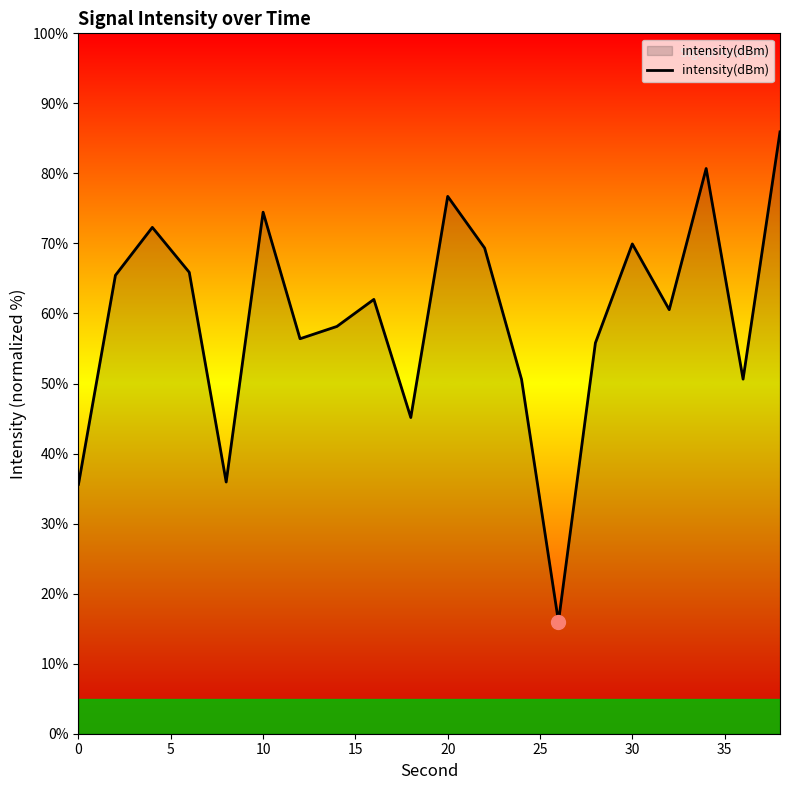

What is the difference between the maximum and minimum values?

69.9